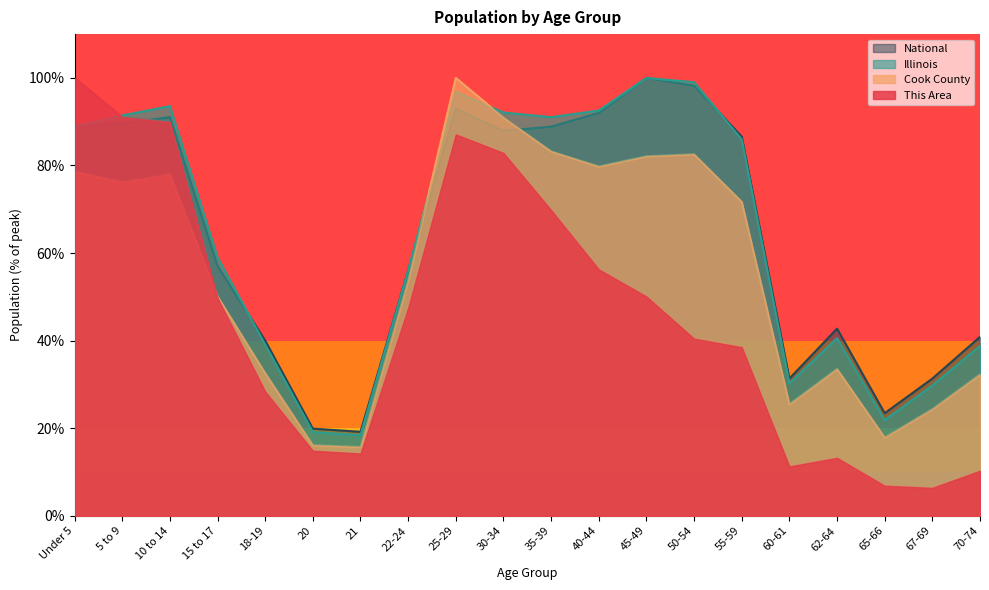

At which label does National reach its peak?

45-49